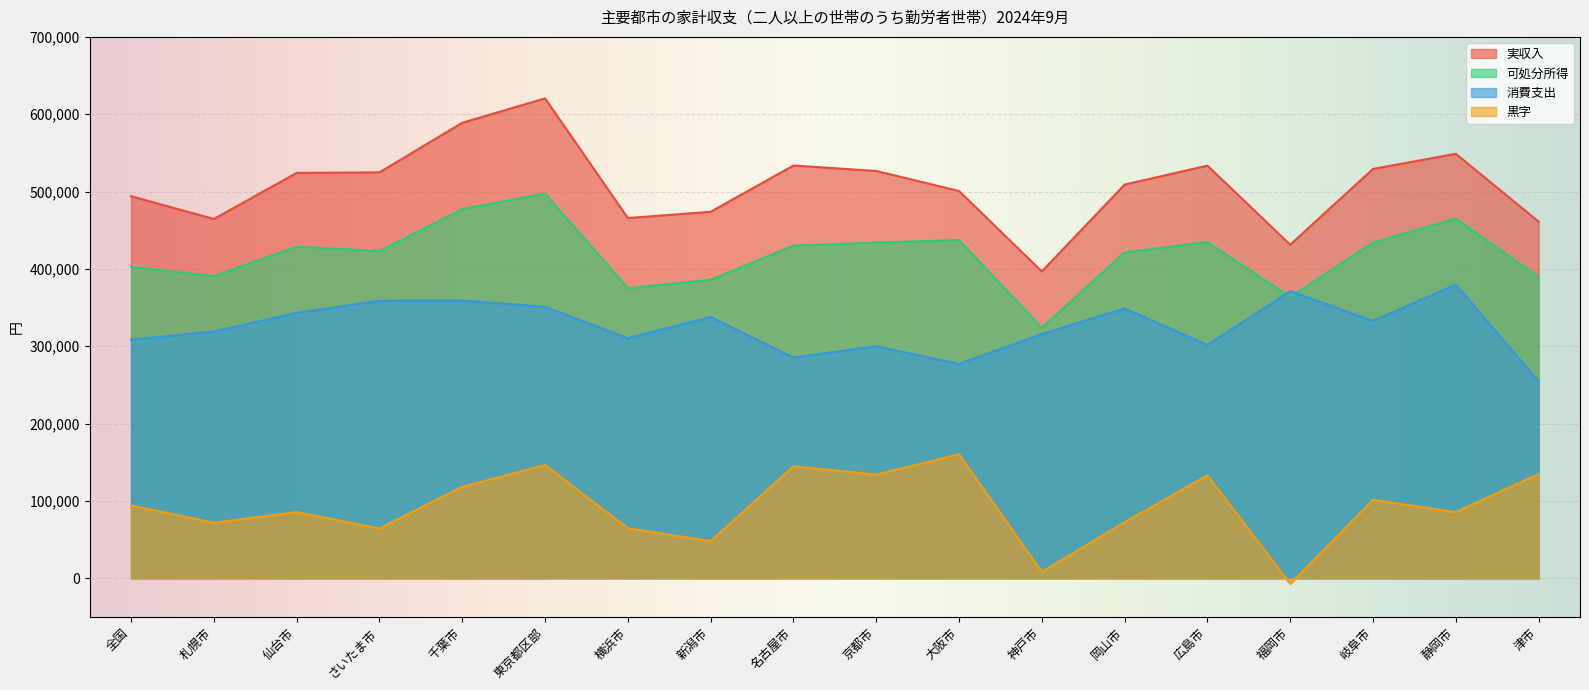

Read the 可処分所得 value at 大阪市.

437313